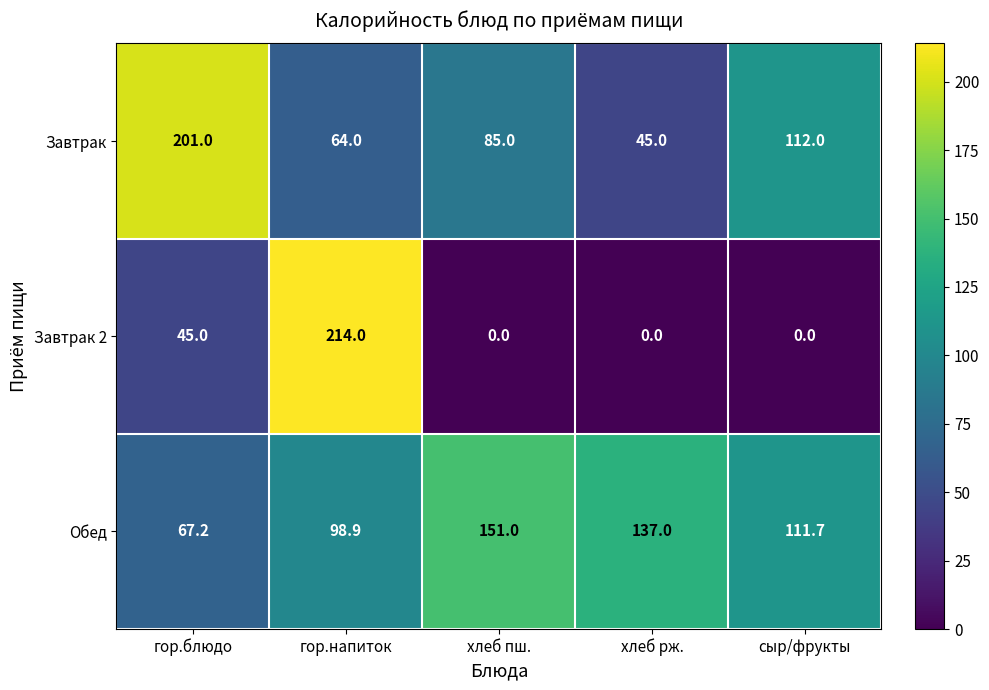

Is it true that Завтрак 2 equals -149.3 at хлеб пш.?

False